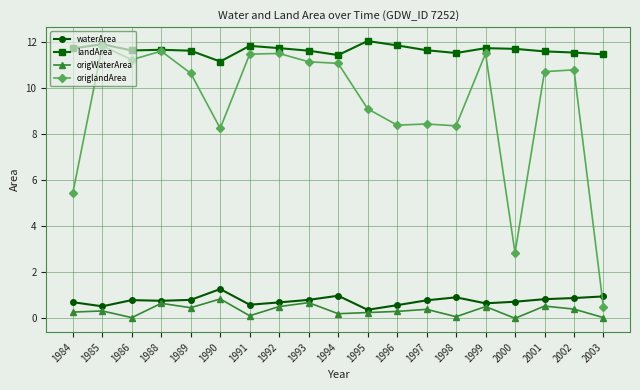

Where is the first local minimum for origWaterArea?

1986